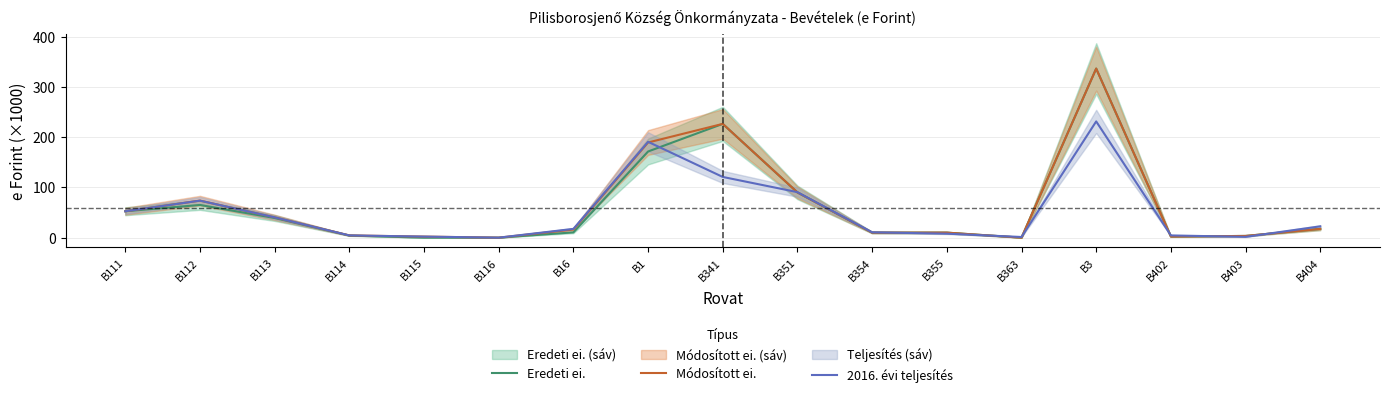

Which label corresponds to the largest value in the chart?

B3